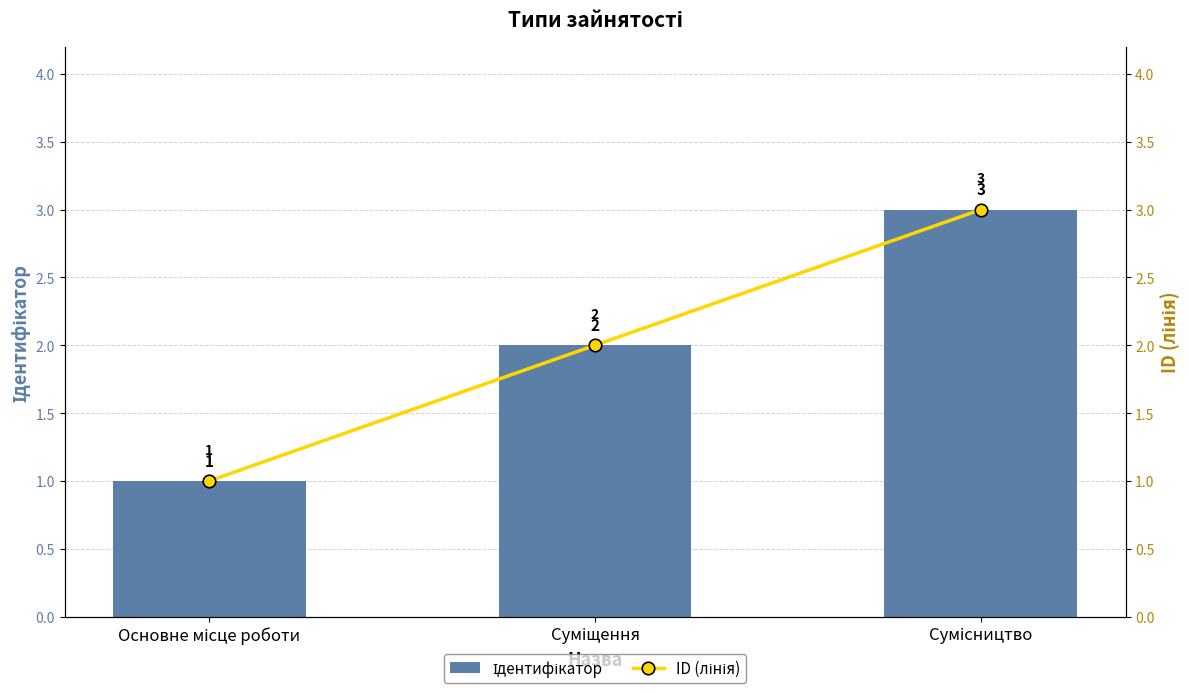

Reading right to left, transcribe all the data shown in this chart.

Ідентифікатор: 3	2	1
ID (лінія): 3	2	1